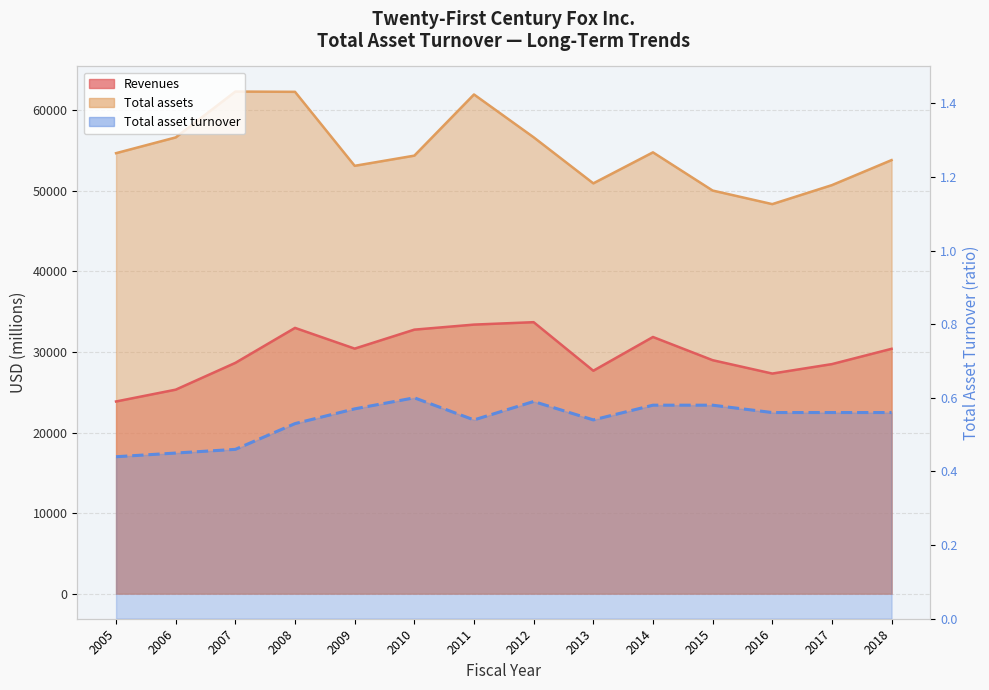

Rank the categories by value from highest to lowest.

2010, 2012, 2014, 2015, 2009, 2016, 2017, 2018, 2011, 2013, 2008, 2007, 2006, 2005